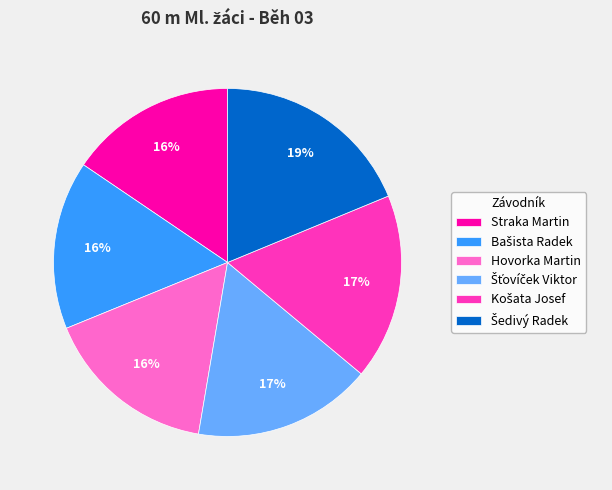

Is there a majority slice in this chart?

No